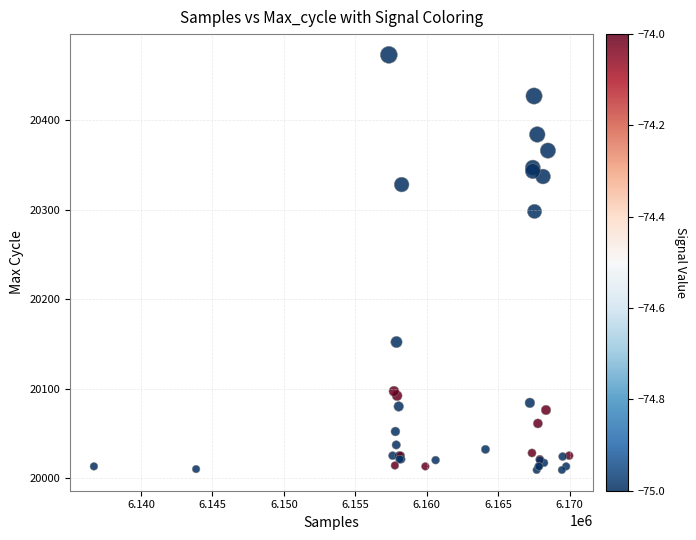

What Y value in the scatter plot is closest to 20241?

20298